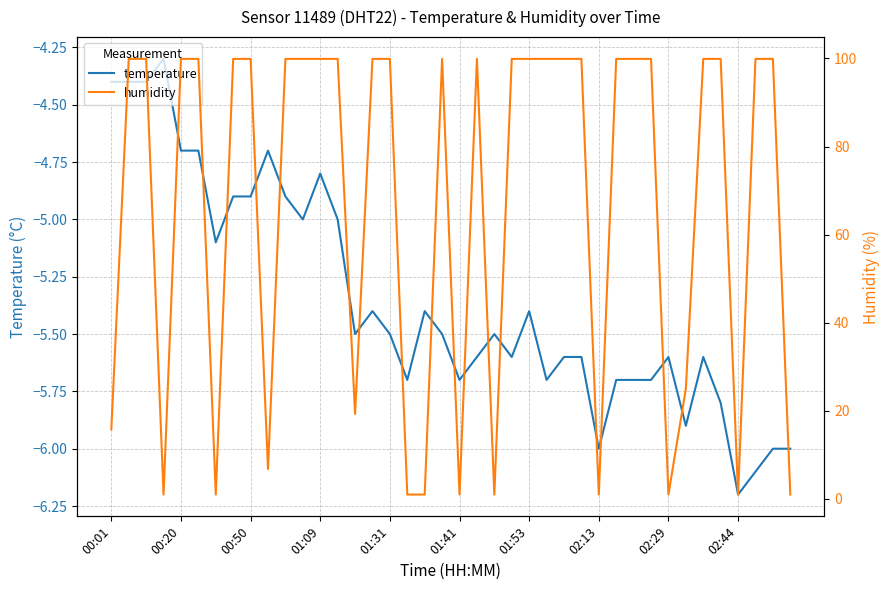

True or false: temperature has a value of -8.5 at 02:44.

False